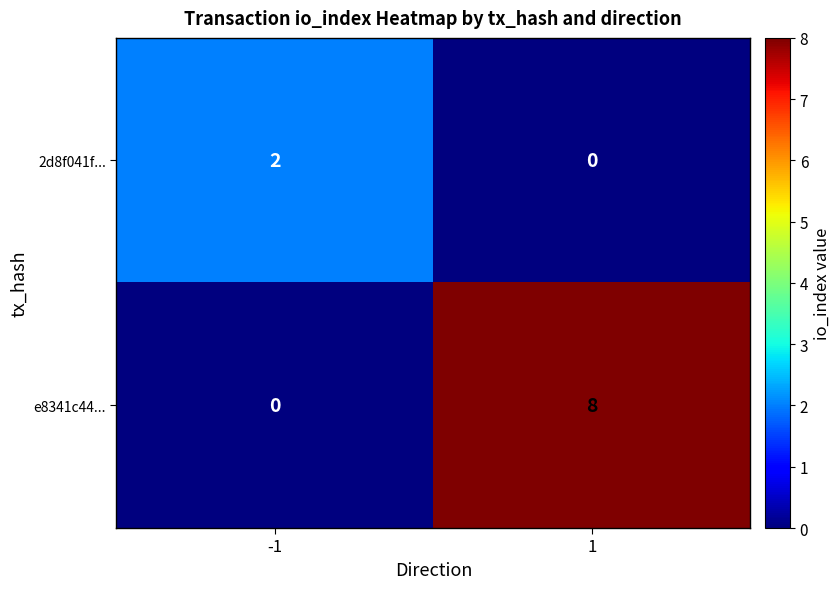

At how many categories does at least one series exceed 5?

1